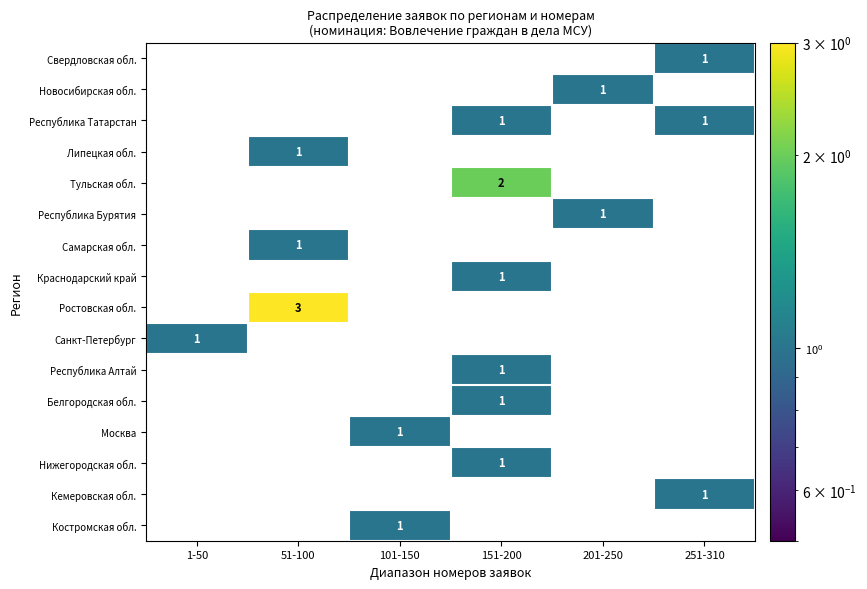

At which category is the sum across all series the highest?

151-200